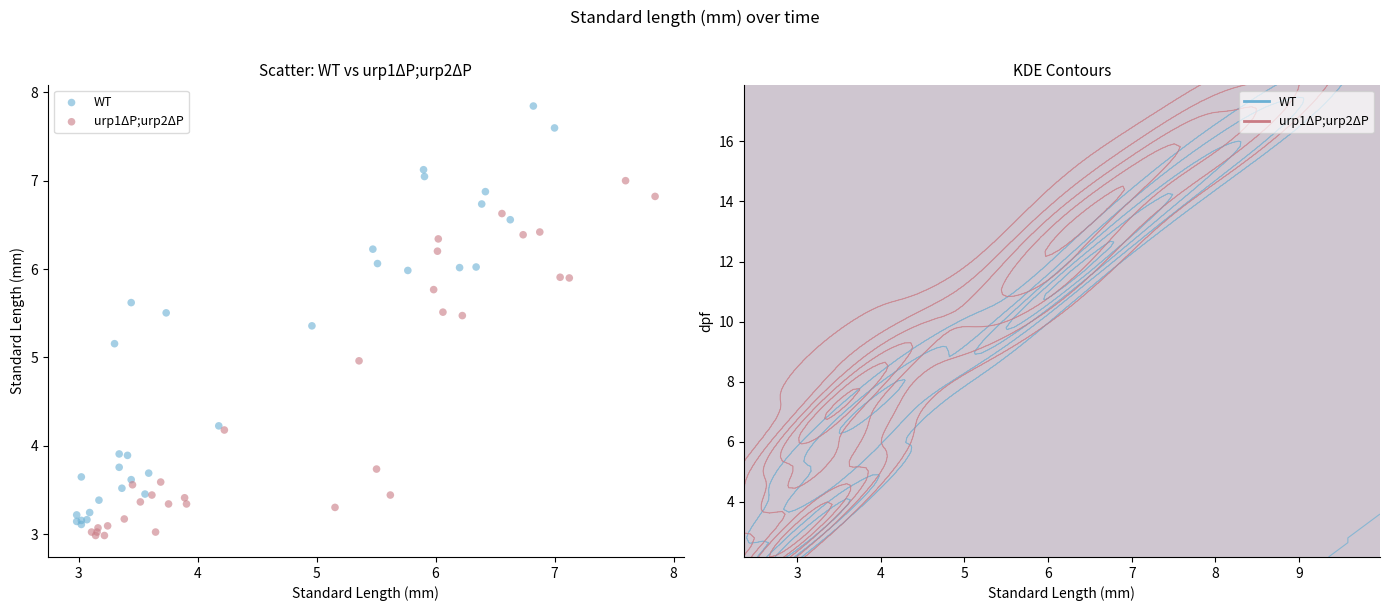

Which series contains the highest Y value?

WT